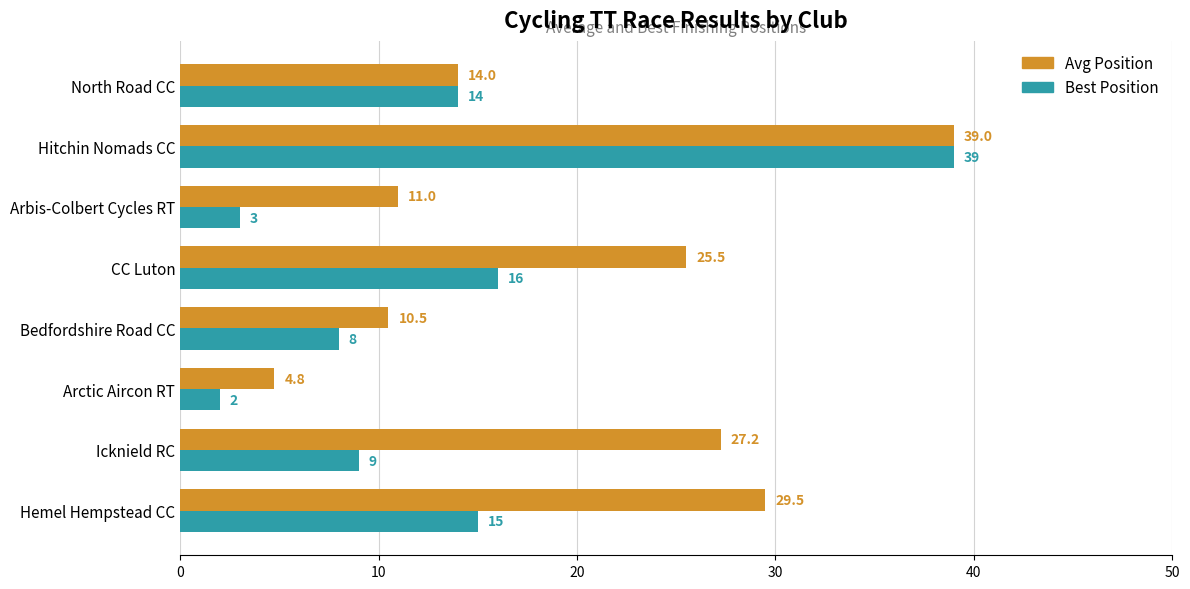

The value of Best Position at Icknield RC is 13.4. True or false?

False